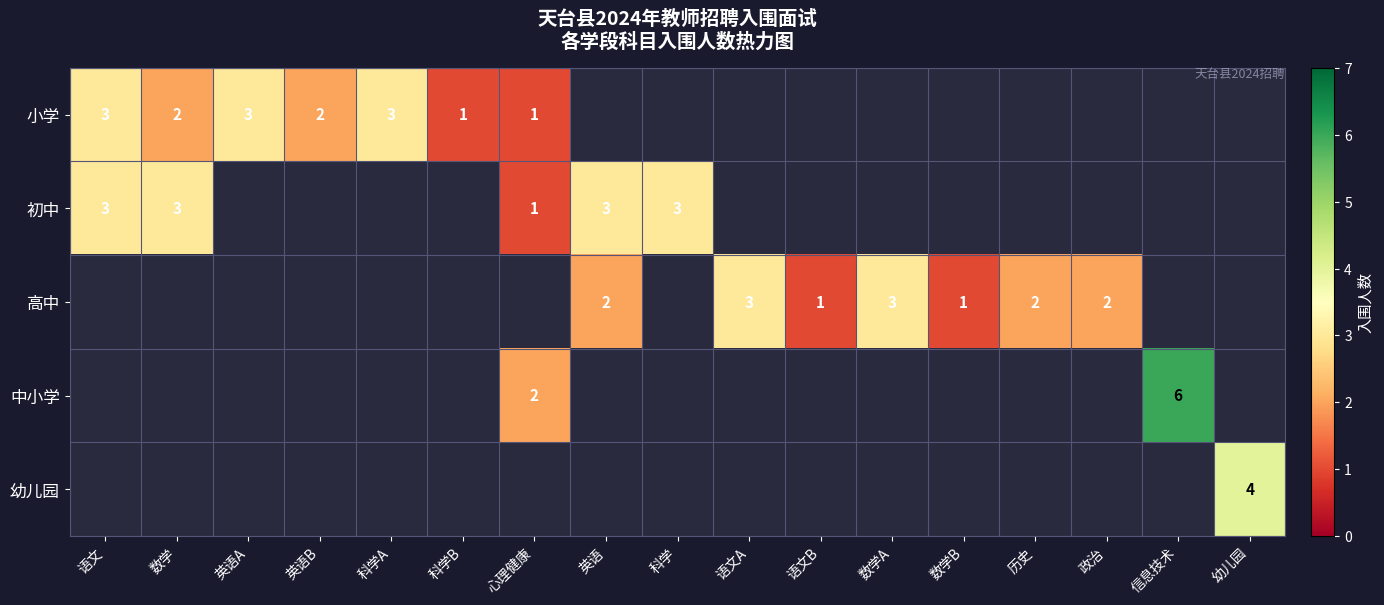

Is the value of 中小学 at 语文A greater than the value of 幼儿园 at 心理健康?

No